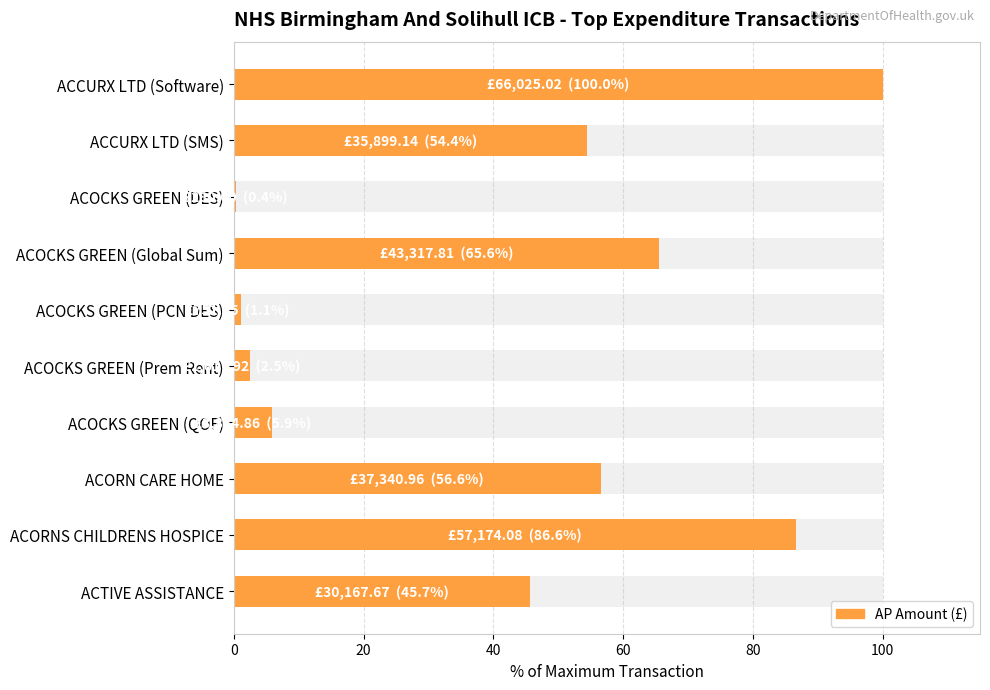

What is the change in value from ACOCKS GREEN (DES) to ACOCKS GREEN (PCN DES)?

+0.7